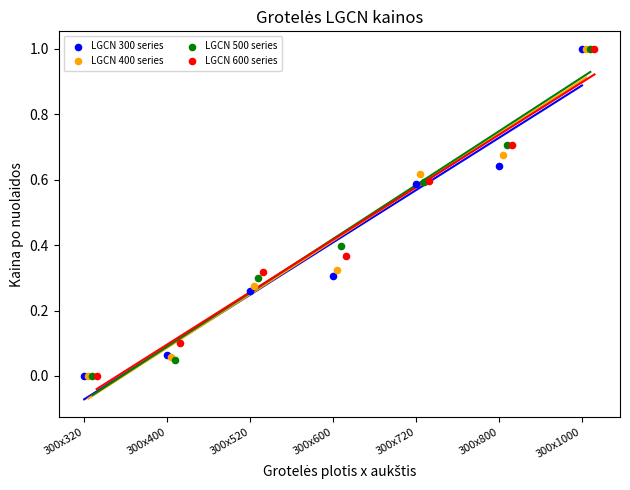

Which series has the widest spread of Y values?

LGCN 300 series